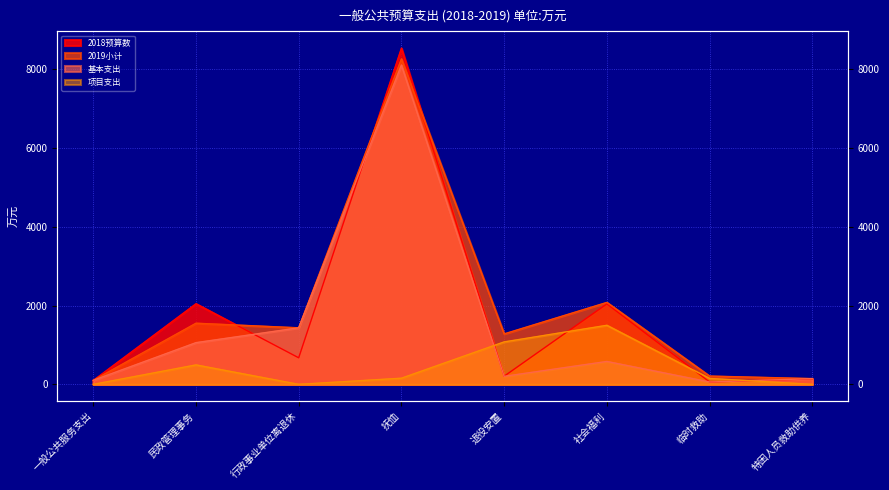

Which series changed the most between 抚恤 and 临时救助?

2018预算数